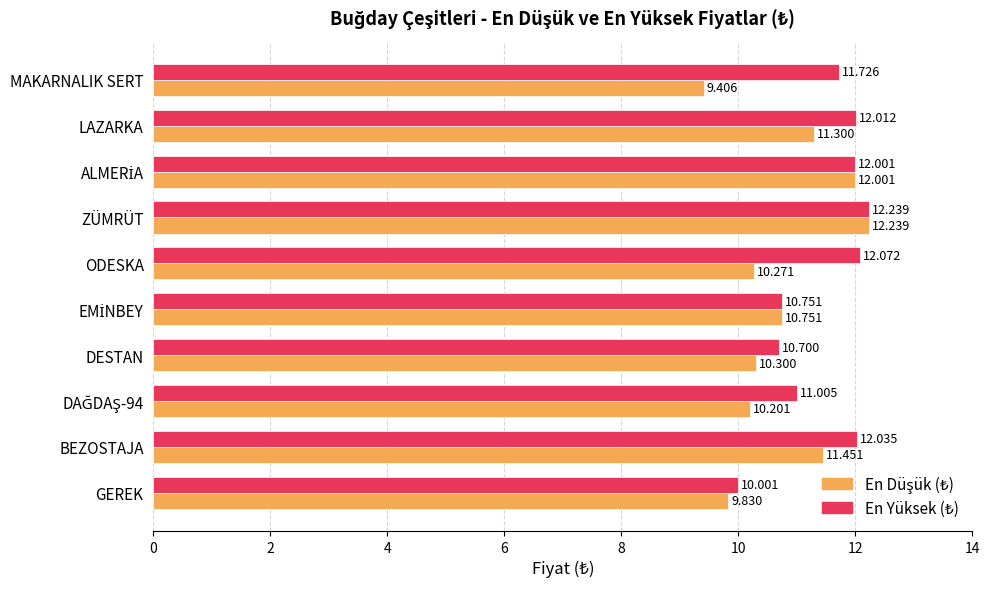

At which category is the sum across all series the highest?

ZÜMRÜT